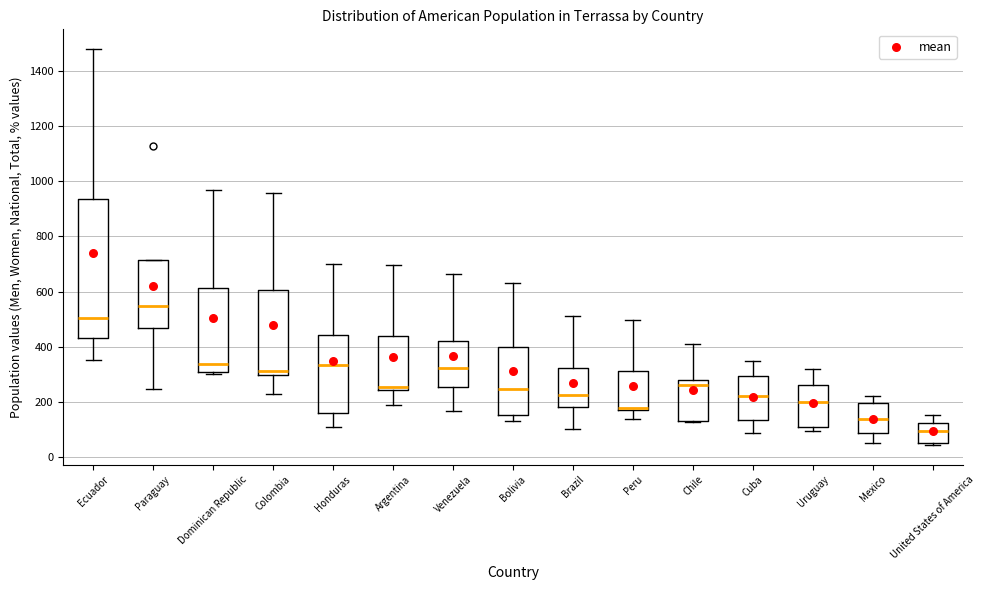

Reading left to right, transcribe this box plot: for each box, give where its median line is, the range the box spans, and where its two whiskers end, as read against the y-axis. The values are not printed on the chart, so give them approximately, as read against the axis.

Ecuador: median 500, box 440 to 940, whiskers 360 to 1480
Paraguay: median 540, box 460 to 720, whiskers 240 to 720
Dominican Republic: median 340, box 300 to 620, whiskers 300 (just below the box's lower edge) to 960
Colombia: median 320, box 300 to 600, whiskers 220 to 960
Honduras: median 340, box 160 to 440, whiskers 100 to 700
Argentina: median 260, box 240 to 440, whiskers 180 to 700
Venezuela: median 320, box 260 to 420, whiskers 160 to 660
Bolivia: median 240, box 160 to 400, whiskers 140 to 640
Brazil: median 220, box 180 to 320, whiskers 100 to 520
Peru: median 180 (drawn on the box's lower edge), box 180 to 320, whiskers 140 to 500
Chile: median 260, box 140 to 280, whiskers 120 to 420
Cuba: median 220, box 140 to 300, whiskers 80 to 340
Uruguay: median 200, box 100 to 260, whiskers 100 (just below the box's lower edge) to 320
Mexico: median 140, box 80 to 200, whiskers 60 to 220
United States of America: median 100, box 60 to 120, whiskers 40 to 160